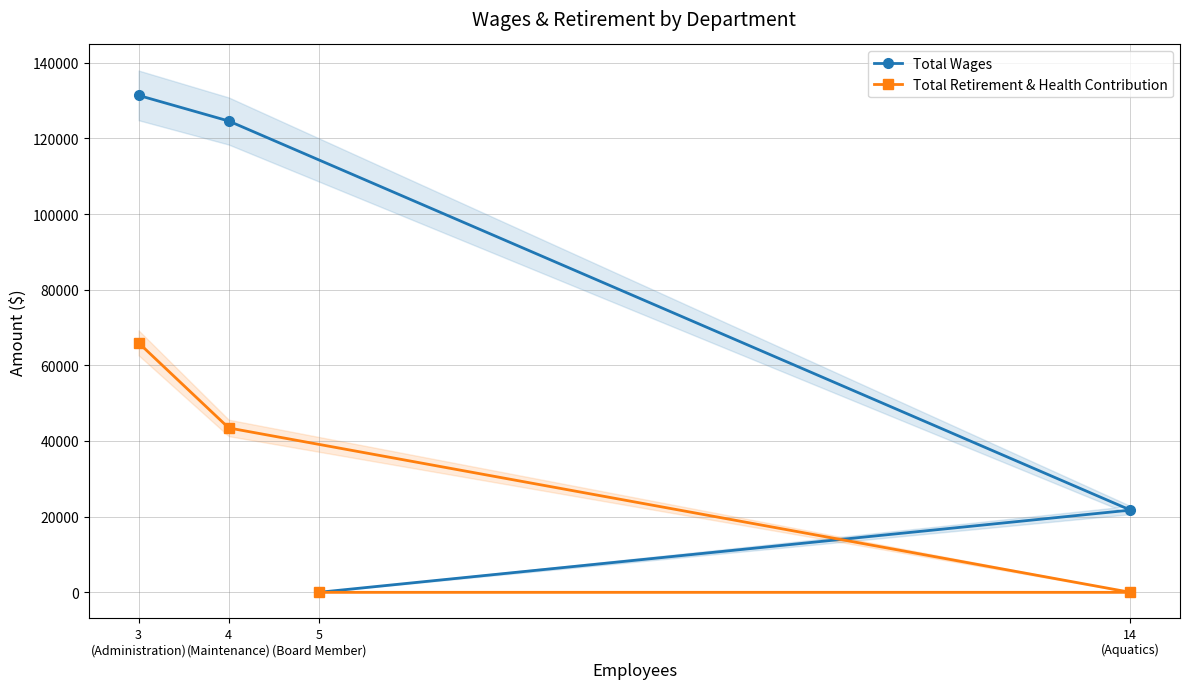

What is the maximum value shown in the chart?

131361